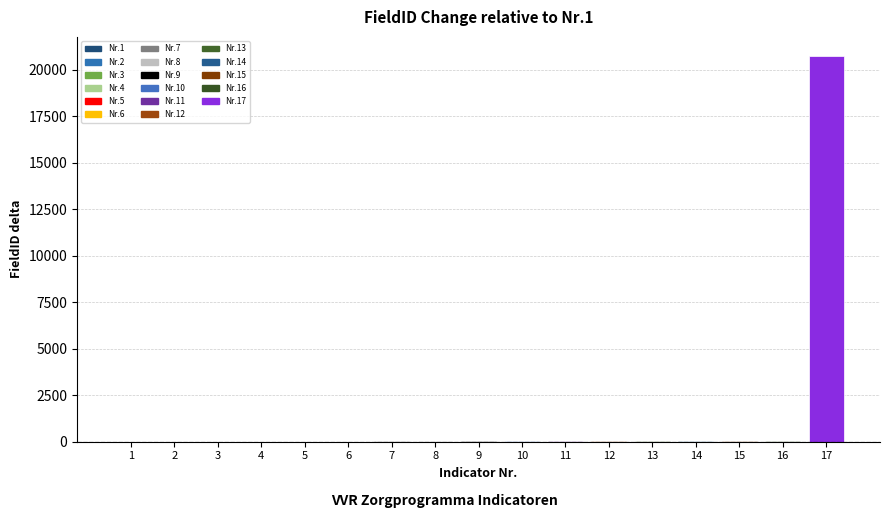

The value at 17 is 20733. True or false?

True